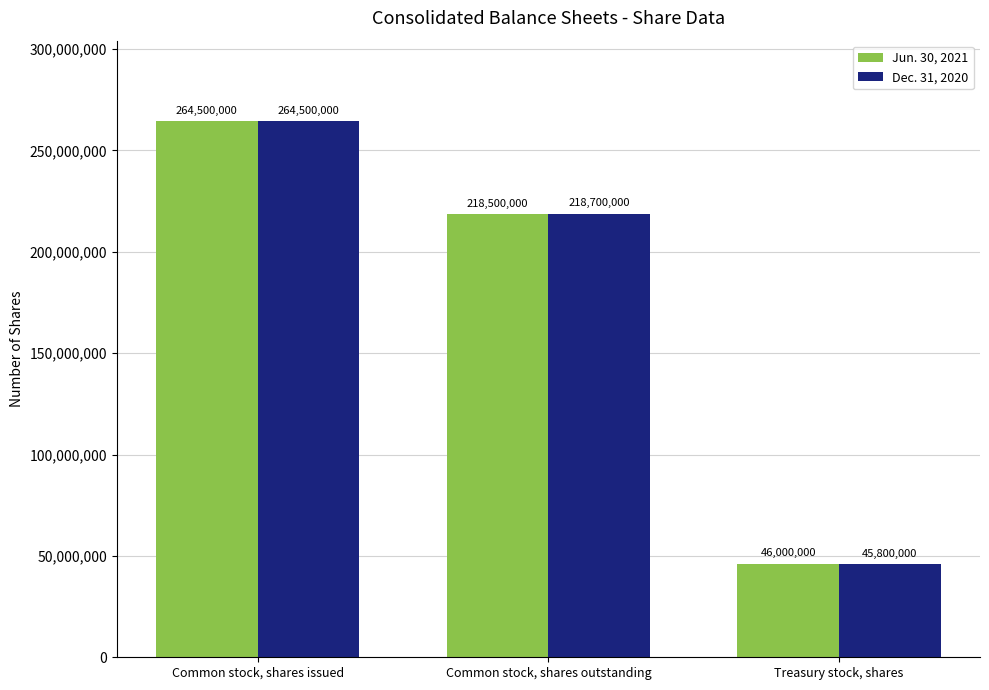

Rank the categories by Jun. 30, 2021 value from highest to lowest.

Common stock, shares issued, Common stock, shares outstanding, Treasury stock, shares